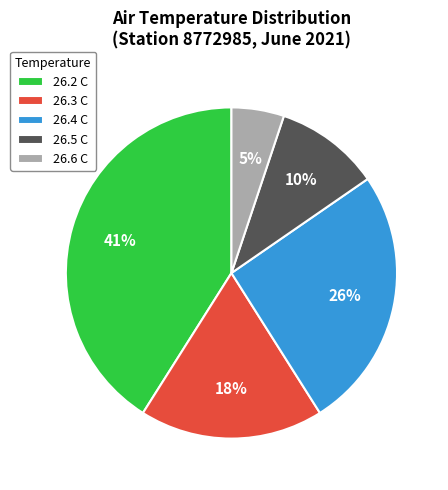

Rank the categories by value from highest to lowest.

26.2 C, 26.4 C, 26.3 C, 26.5 C, 26.6 C